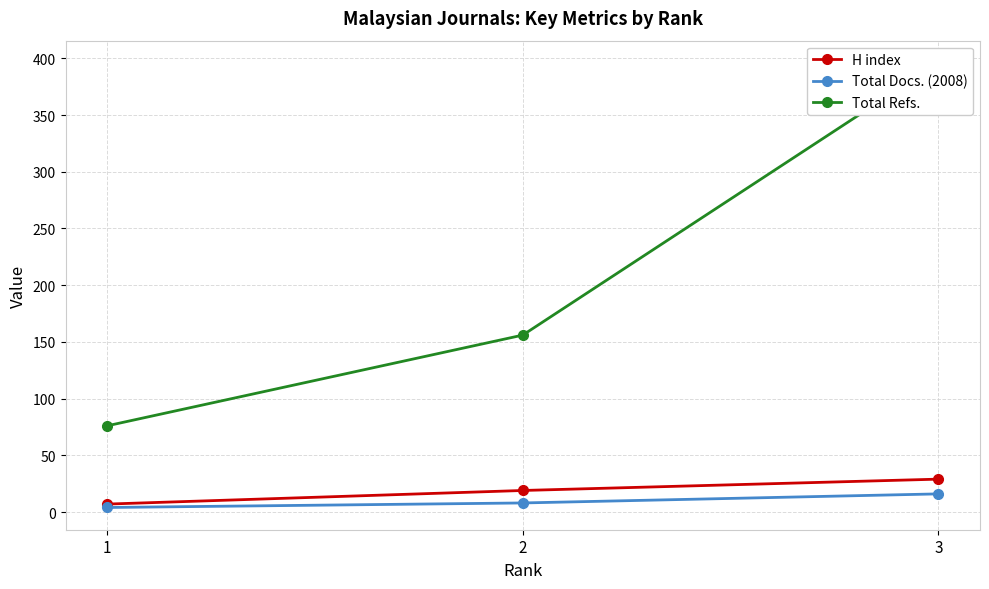

How many H index values are between 7 and 29?

3